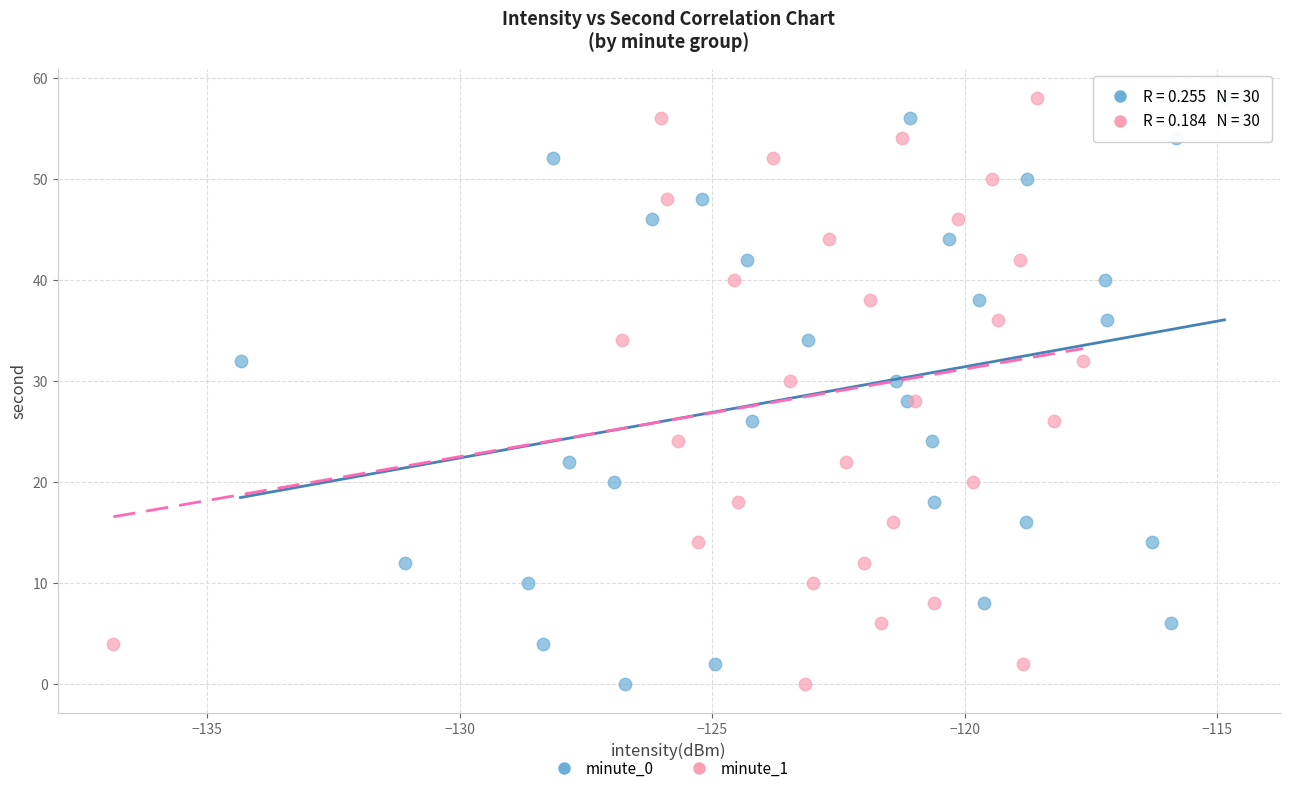

What are all the series names shown in the legend?

minute_0, minute_1